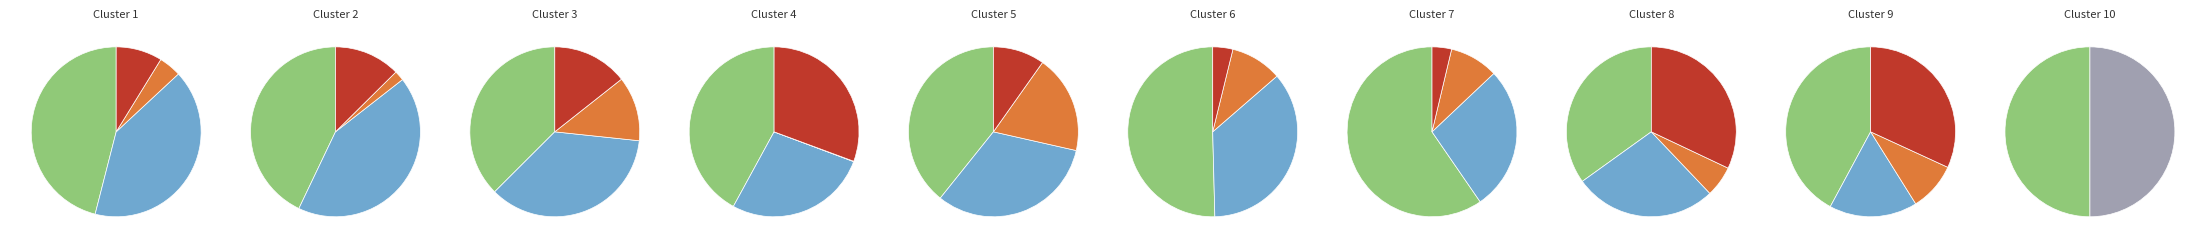

Do 3 and 1 together represent more than half of the pie?

No